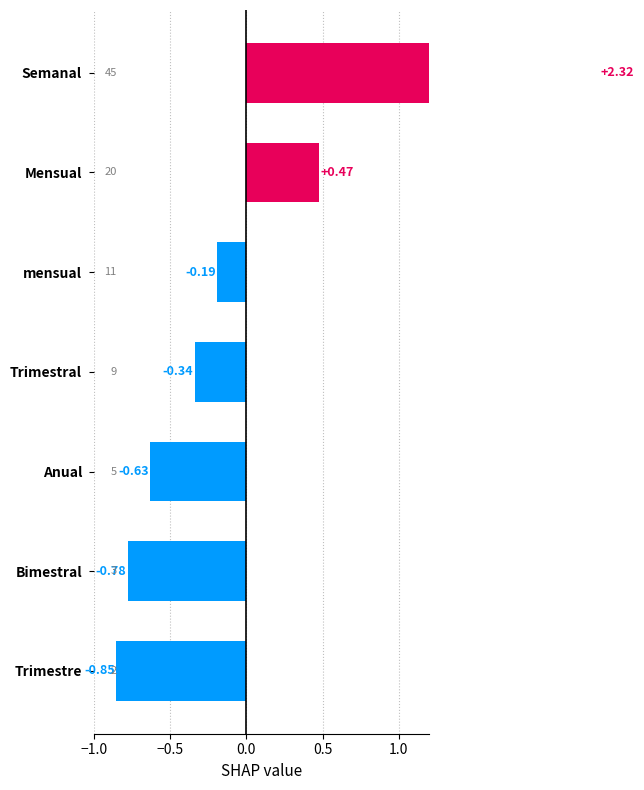

The value at Mensual is 0.5. True or false?

True